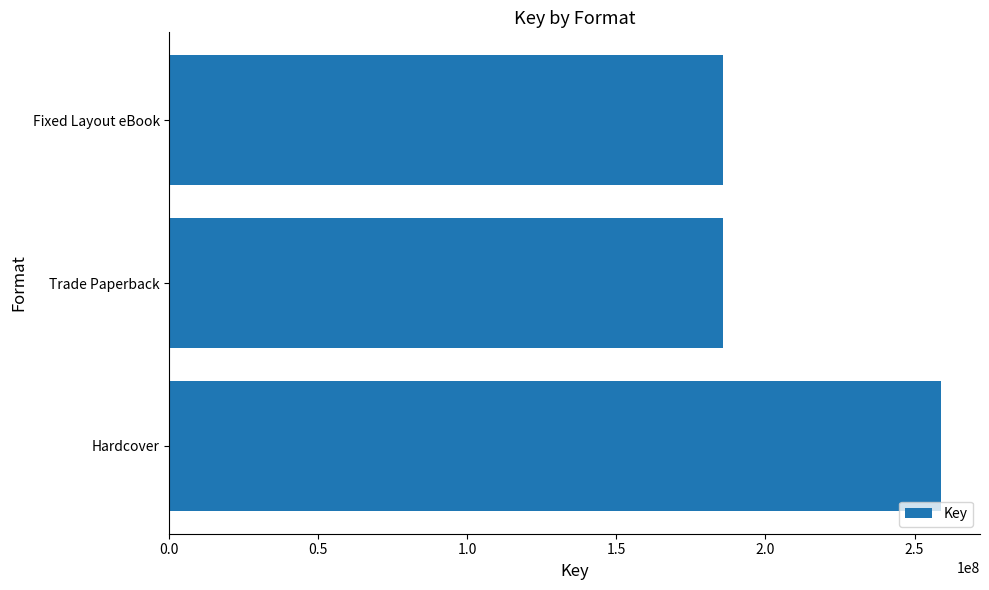

Reading bottom to top, extract all data points from this chart.

Hardcover=259021313	Trade Paperback=185880671	Fixed Layout eBook=185880671